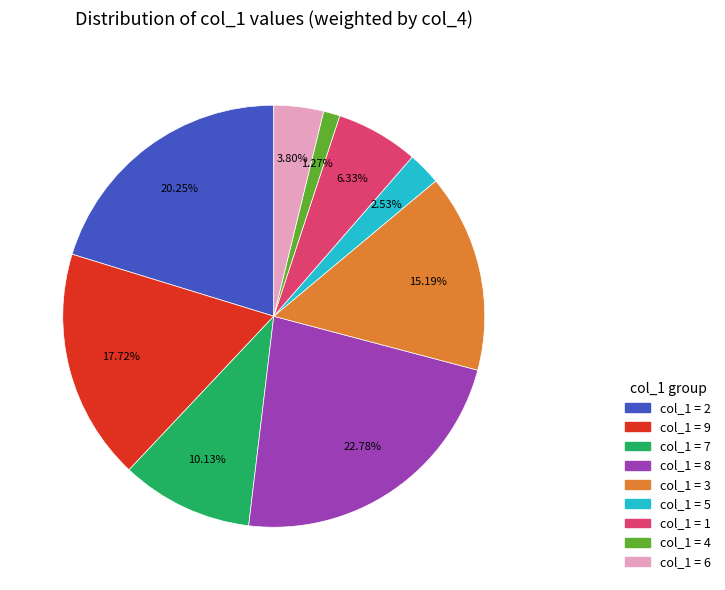

Is there any slice that represents more than half of the pie?

No